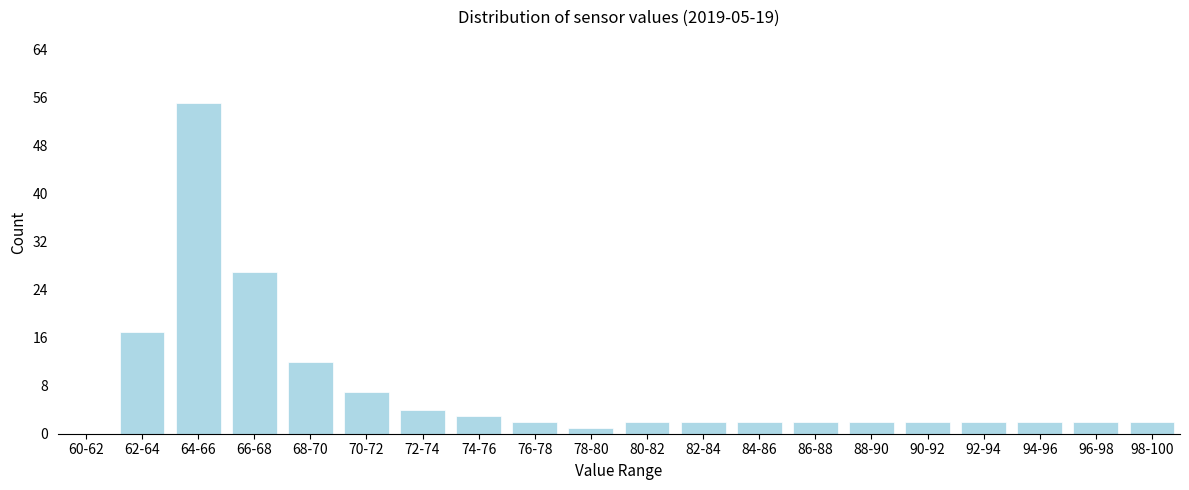

Reading left to right, extract all data points from this chart.

60-62=0	62-64=17	64-66=55	66-68=27	68-70=12	70-72=7	72-74=4	74-76=3	76-78=2	78-80=1	80-82=2	82-84=2	84-86=2	86-88=2	88-90=2	90-92=2	92-94=2	94-96=2	96-98=2	98-100=2